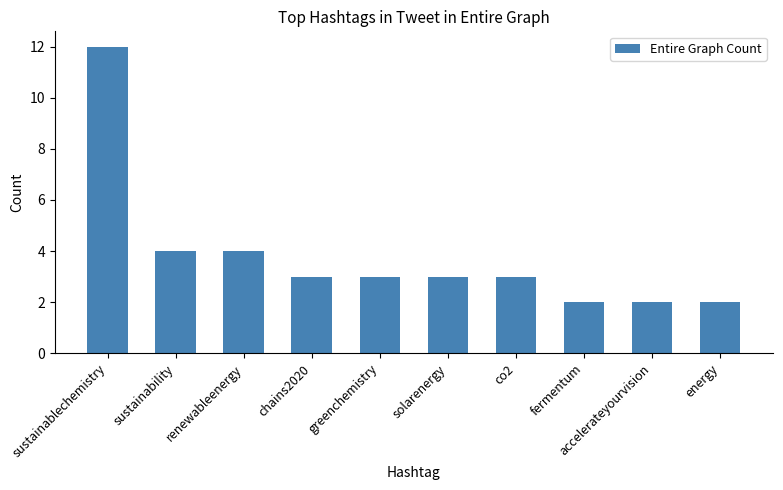

Reading left to right, extract all data points from this chart.

sustainablechemistry=12	sustainability=4	renewableenergy=4	chains2020=3	greenchemistry=3	solarenergy=3	co2=3	fermentum=2	accelerateyourvision=2	energy=2